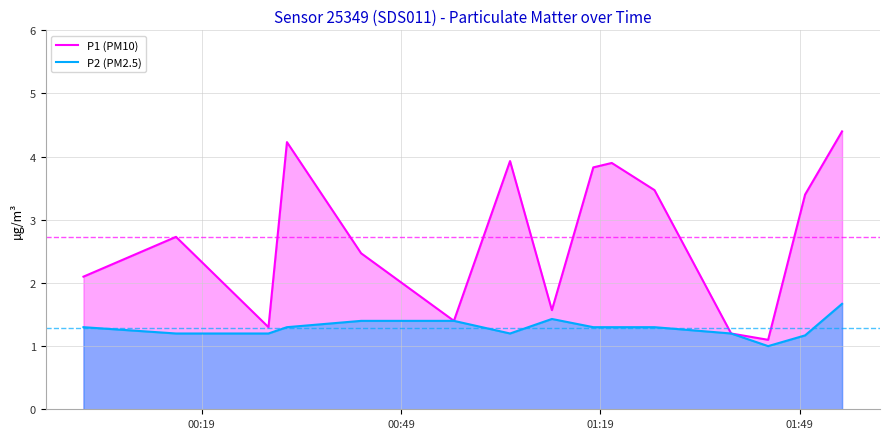

What is the average value of the P2 (PM2.5) series?

1.3